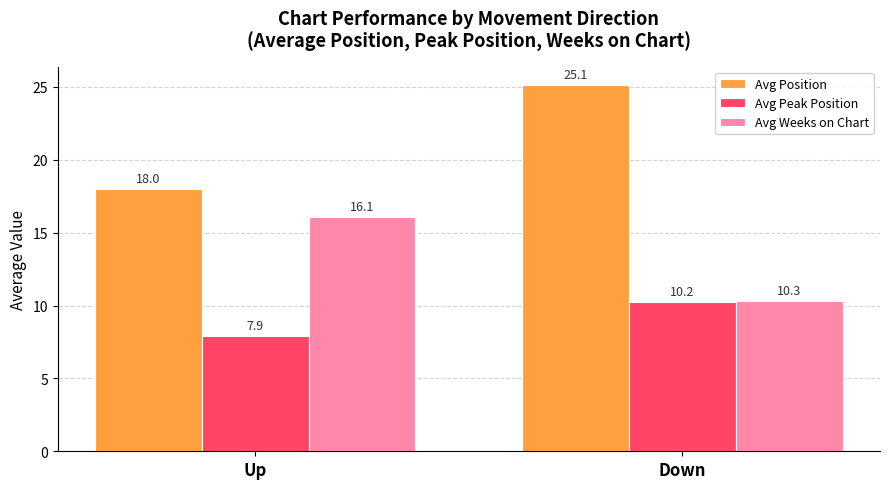

Rank the series at Down from highest to lowest value.

Avg Position, Avg Weeks on Chart, Avg Peak Position